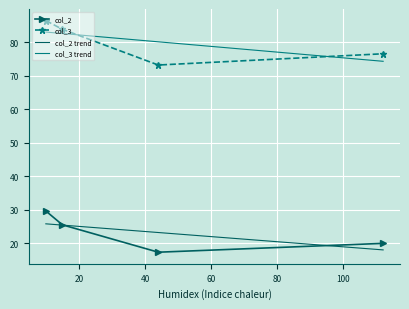

True or false: col_2 trend and col_3 intersect in this chart.

False